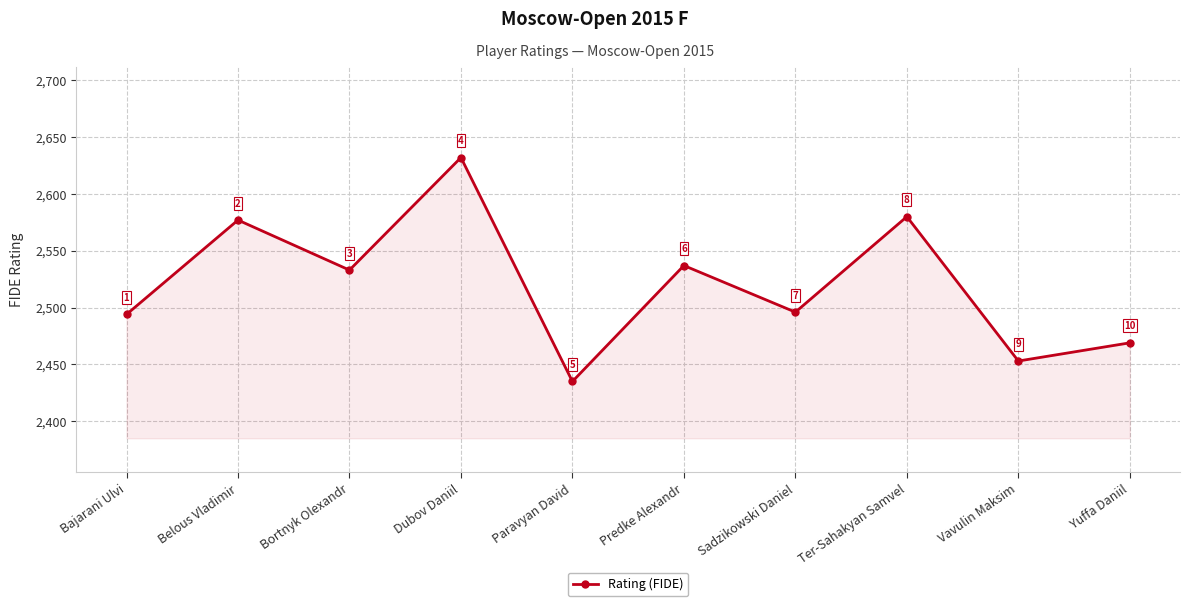

Which has a higher value, Paravyan David or Vavulin Maksim?

Vavulin Maksim